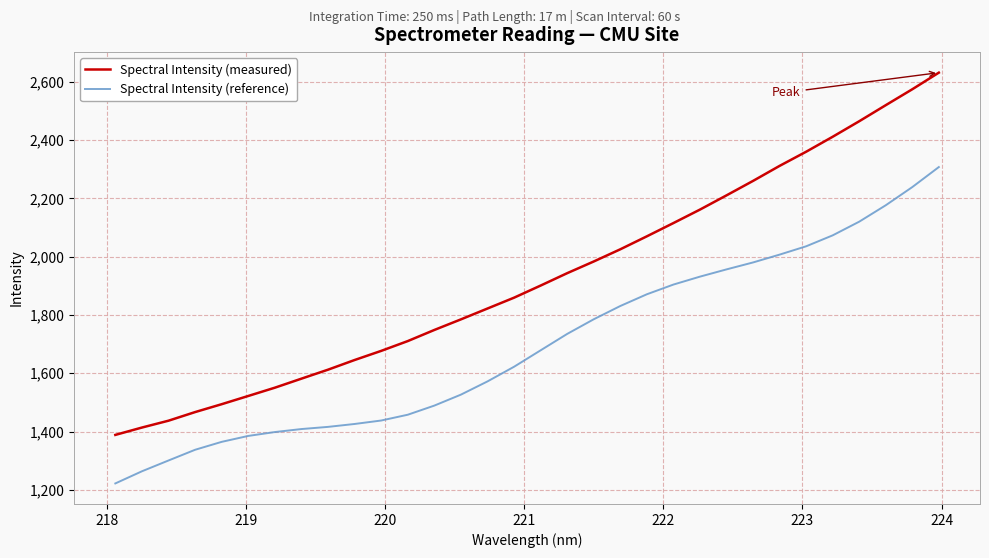

Which series has the widest spread of values?

Spectral Intensity (measured)